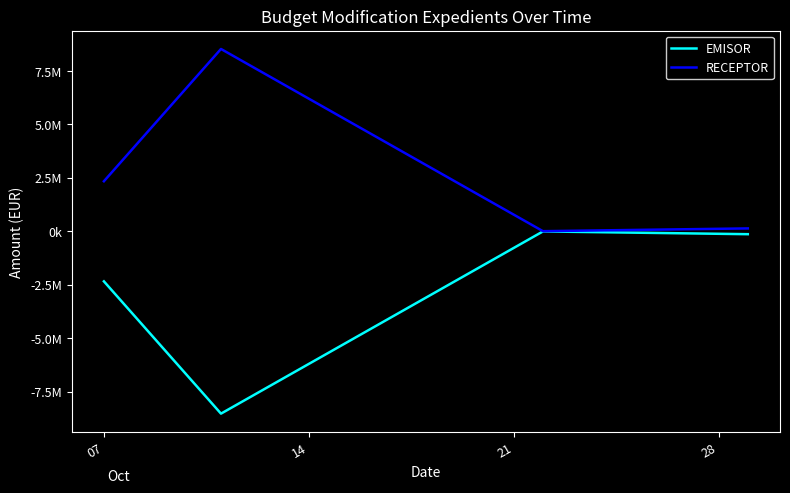

At which category is the sum across all series the highest?

07